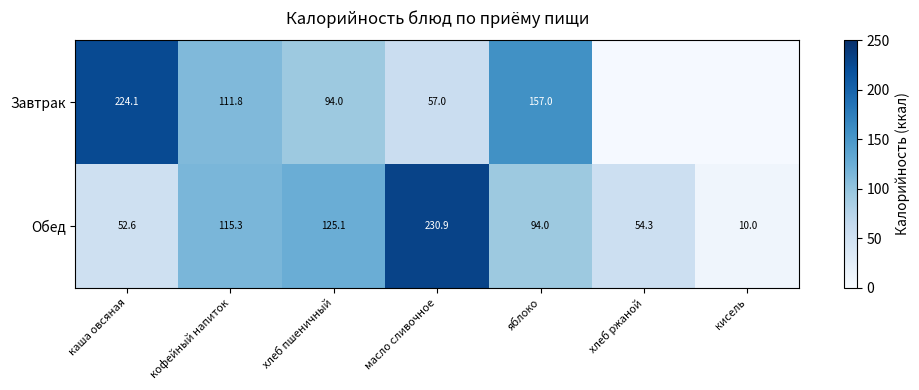

Is the value of Обед at кисель greater than the value of Завтрак at яблоко?

No